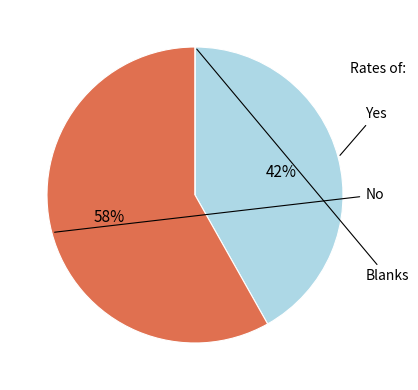

To the nearest percent, what is the average slice percentage?

33%